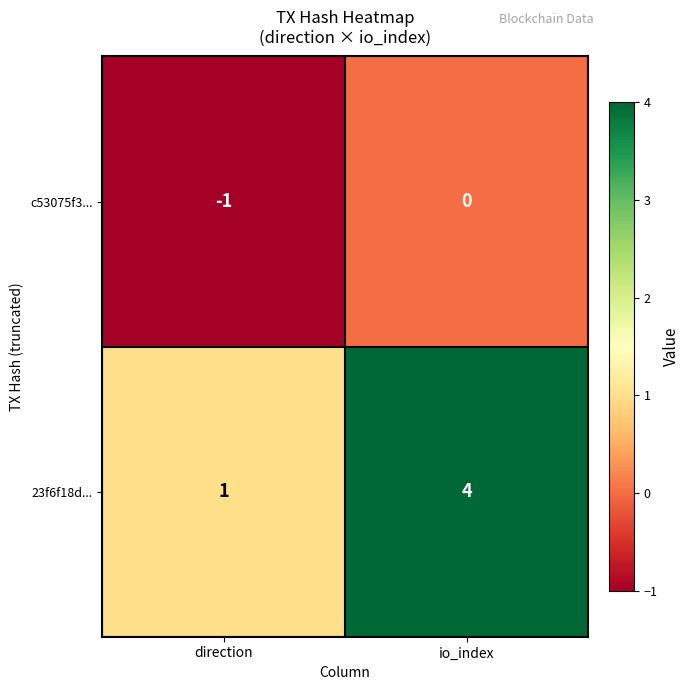

At which label is 23f6f18d... closest to 2?

direction